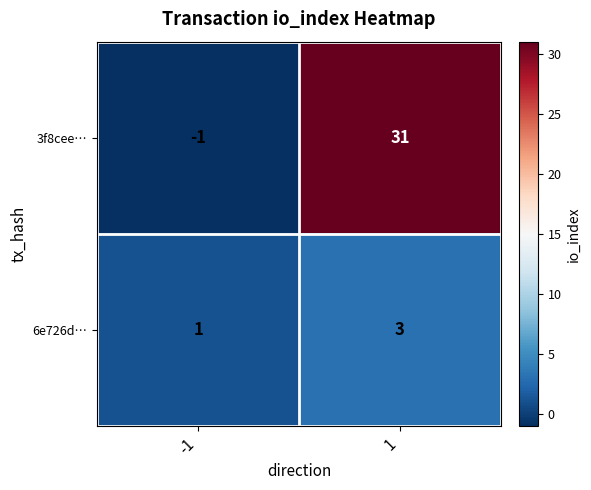

Which series changed the most between -1 and 1?

3f8cee…